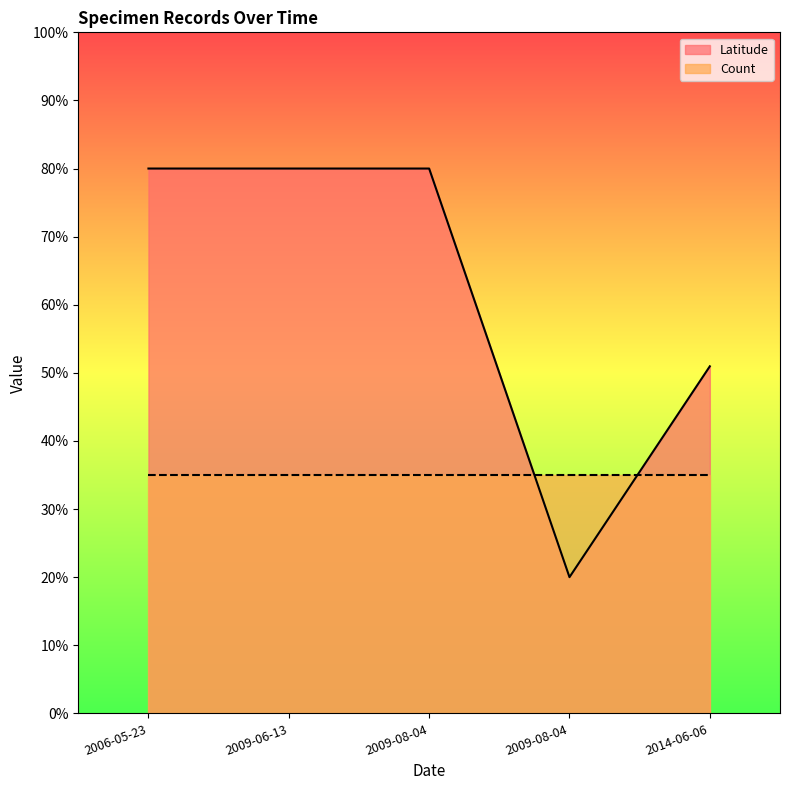

List the labels in order of value, largest first.

2006-05-23, 2009-06-13, 2009-08-04, 2014-06-06, 2009-08-04